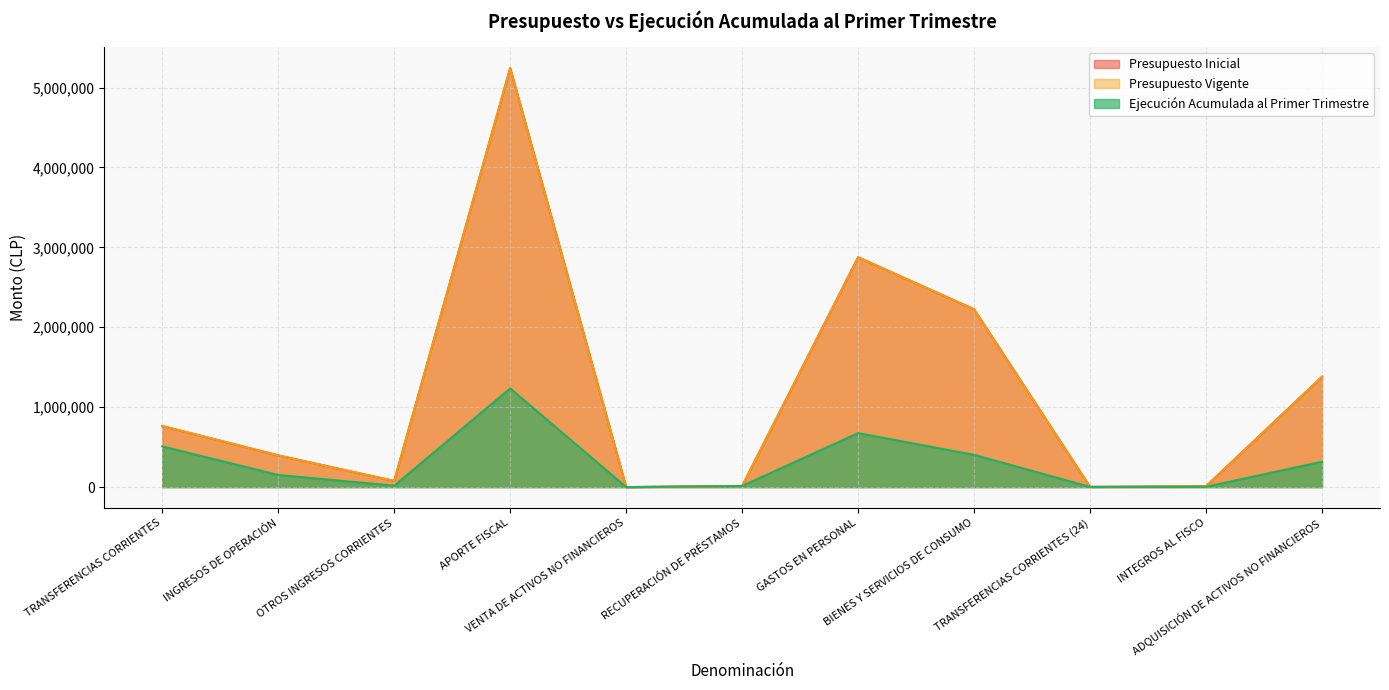

What is the sum of all Ejecución Acumulada al Primer Trimestre values?

3332827